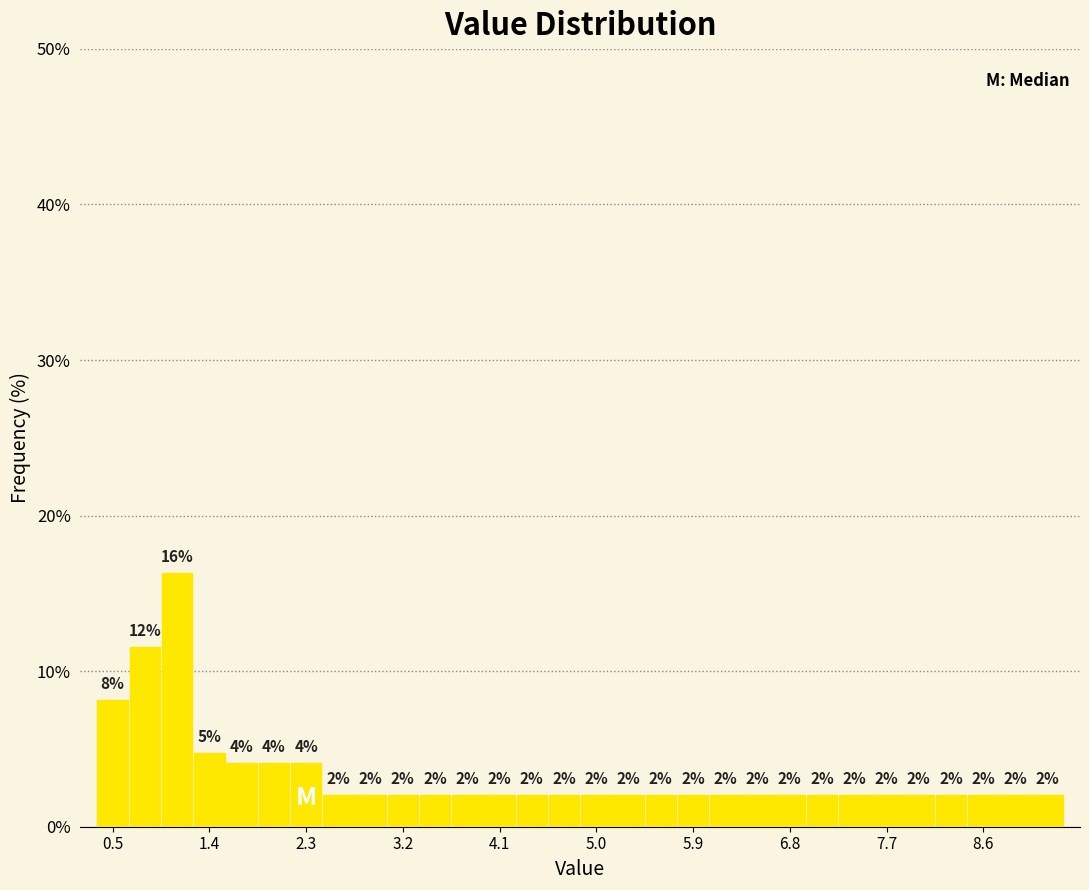

Read against the x-axis, roughly where is the centre of the tallest bar?

1.1